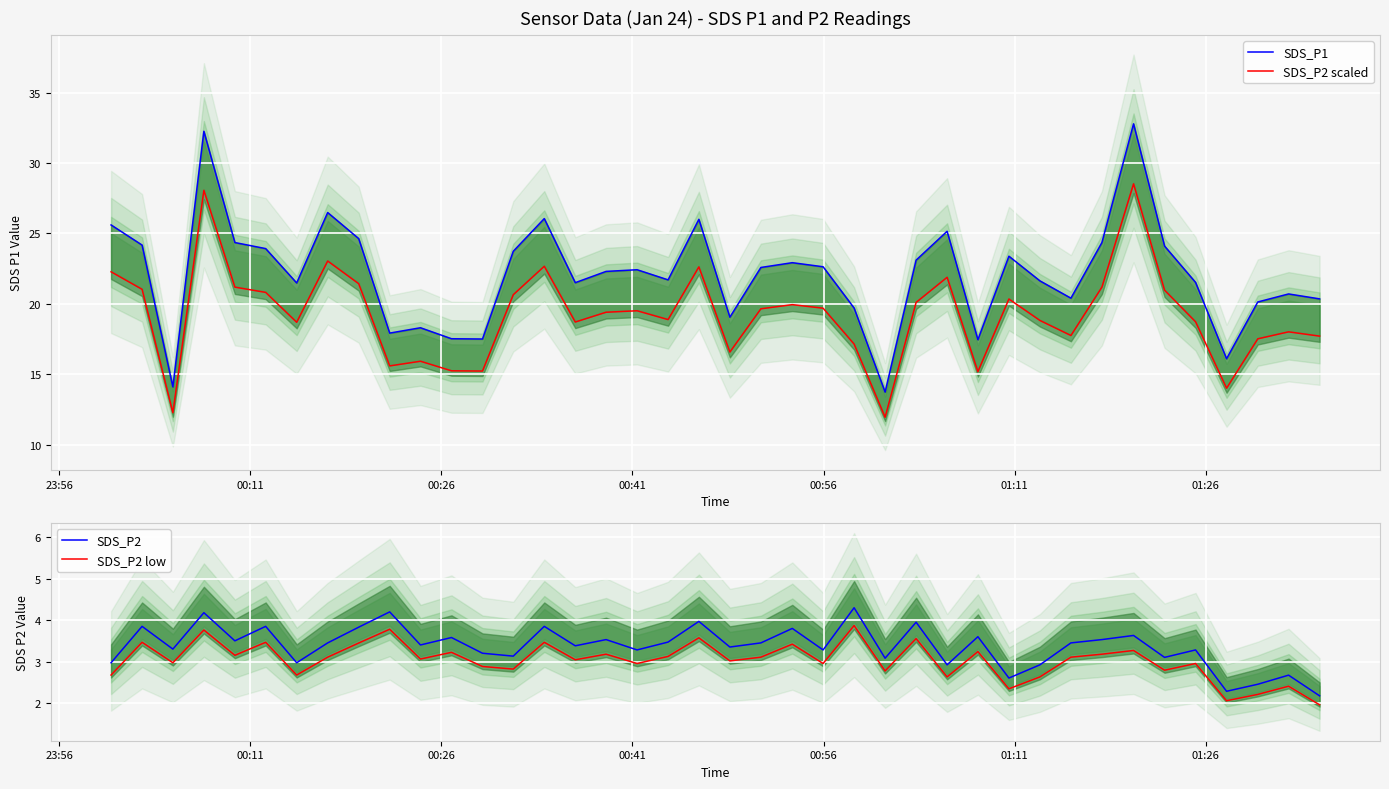

What is the maximum value for SDS_P2 scaled?

28.5